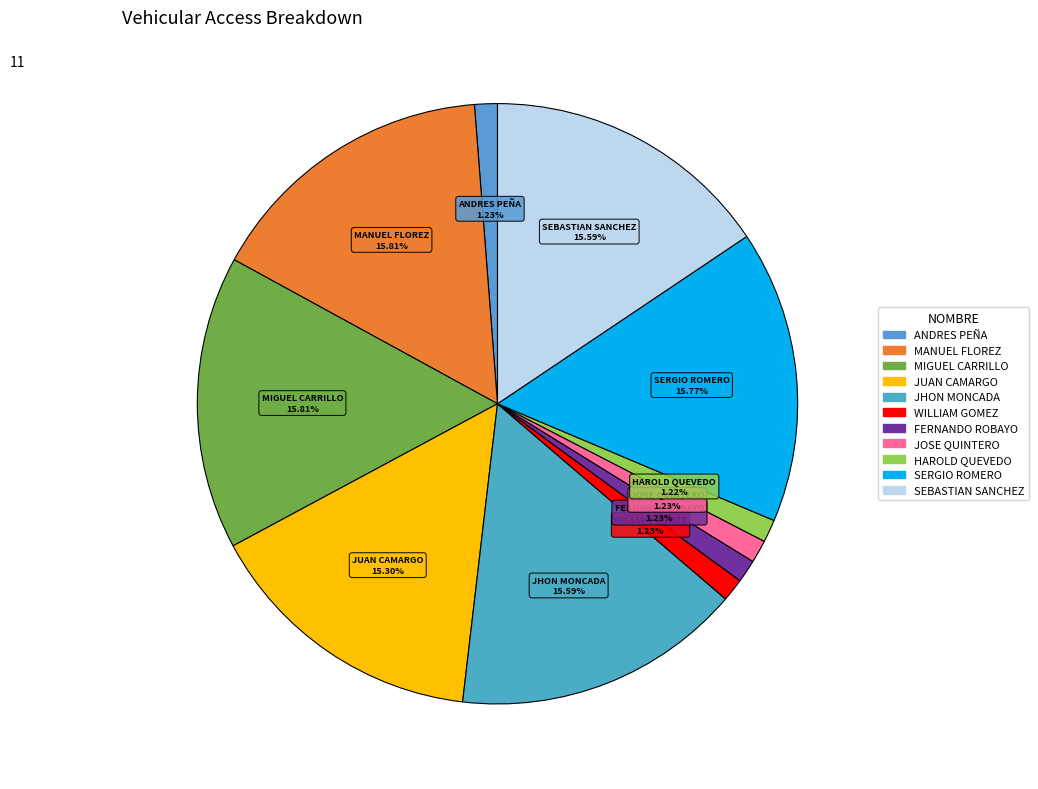

Does any single category account for the majority?

No